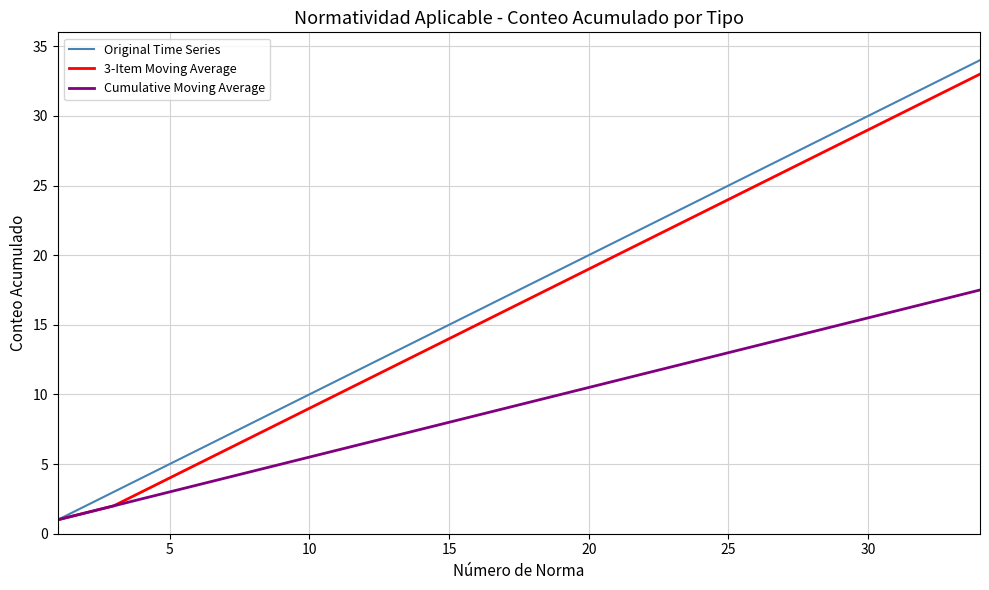

What is the greatest value displayed?

34.0